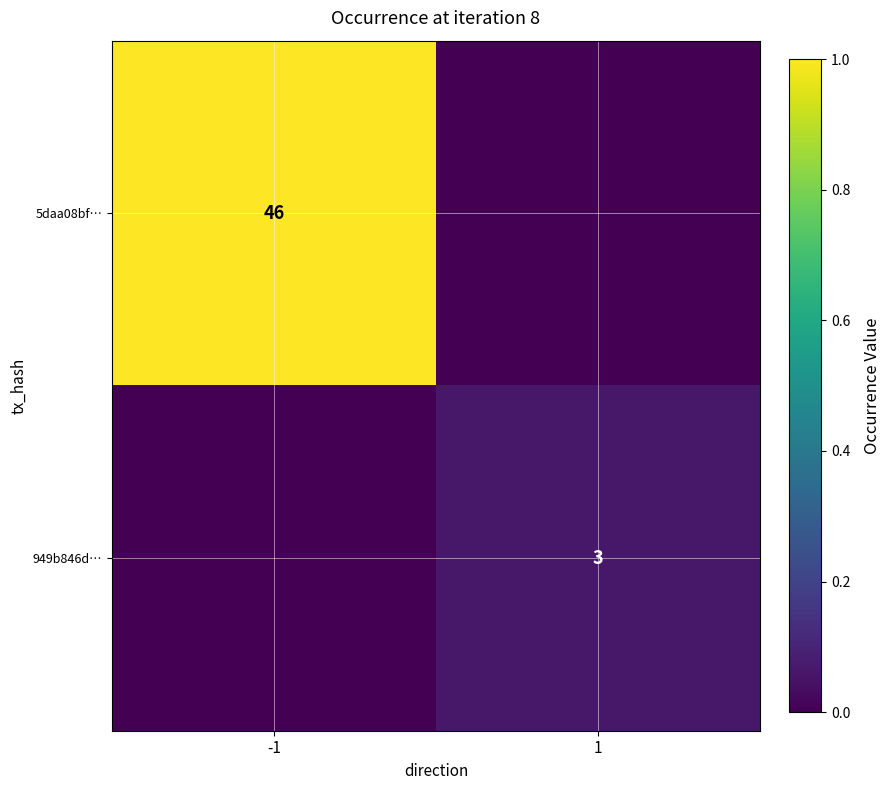

The 949b846d… series shows 3 at 1. True or false?

True